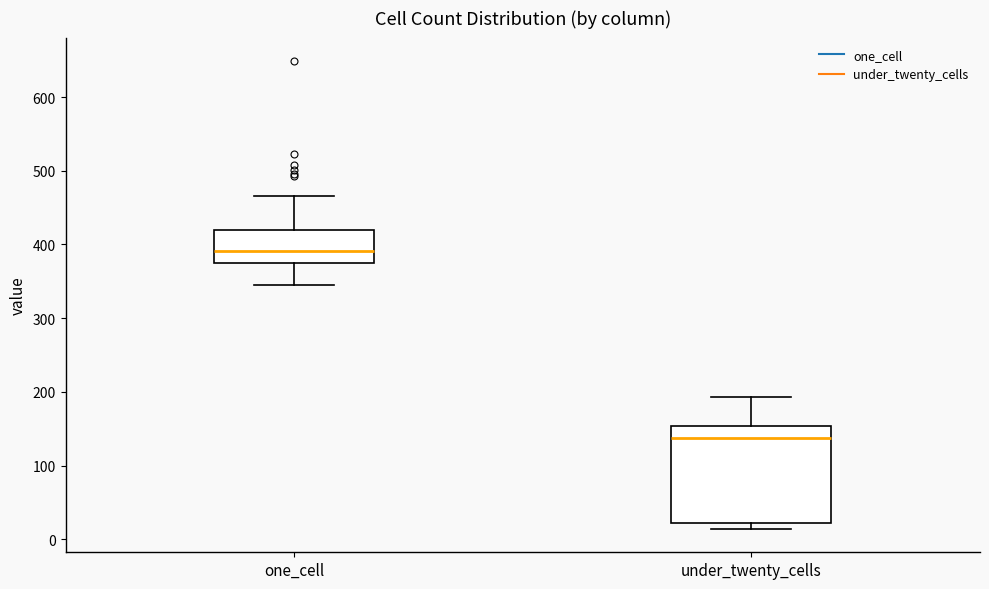

Which box has the lowest median line?

under_twenty_cells